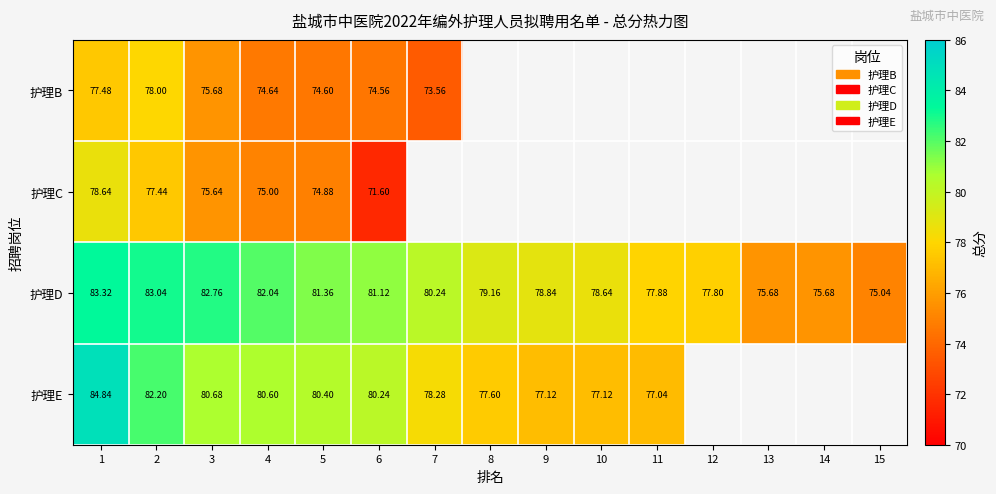

Is the value of 护理D at 12 greater than the value of 护理B at 2?

No